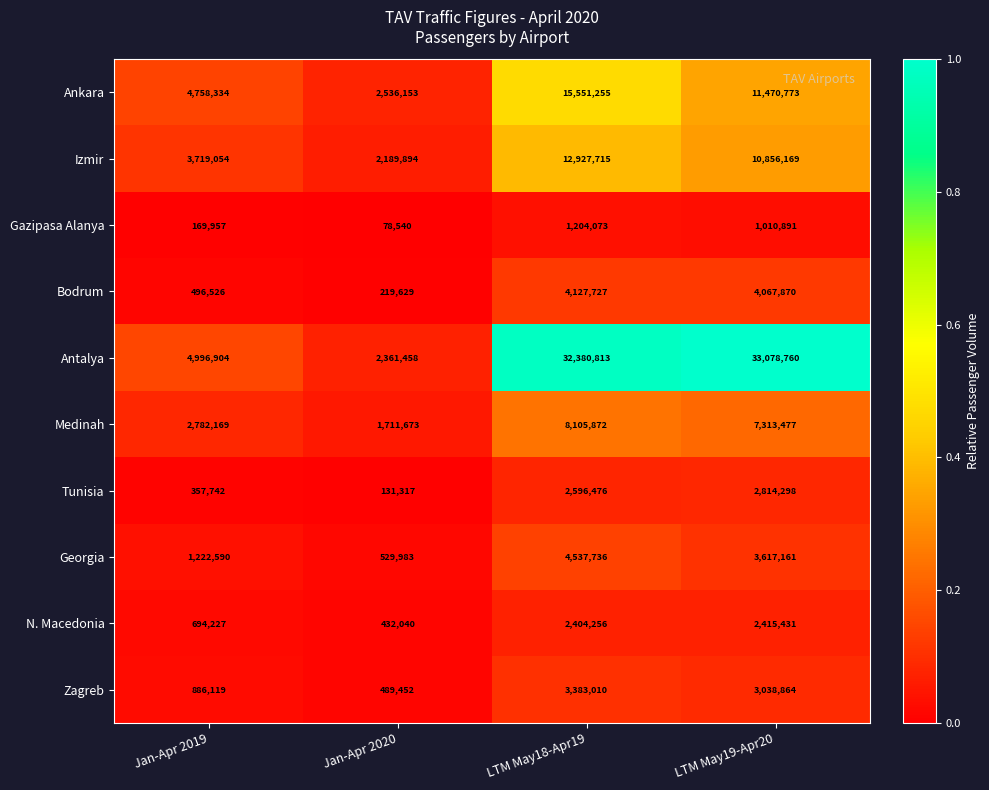

Is it true that Antalya equals 33078760 at LTM May19-Apr20?

True